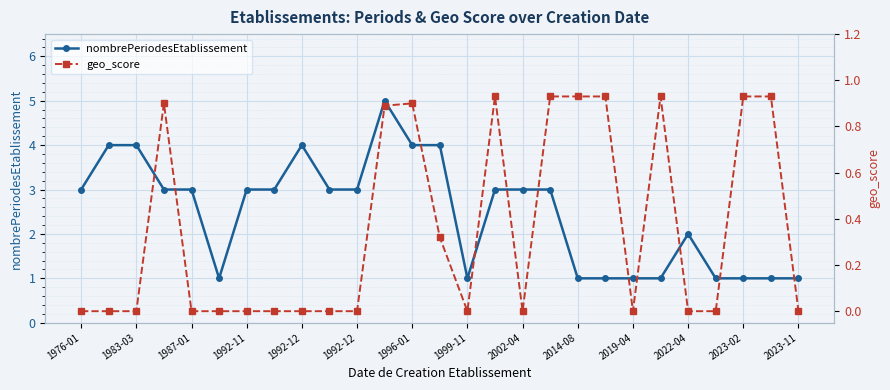

True or false: geo_score has more than 1 points higher than both neighbors.

True